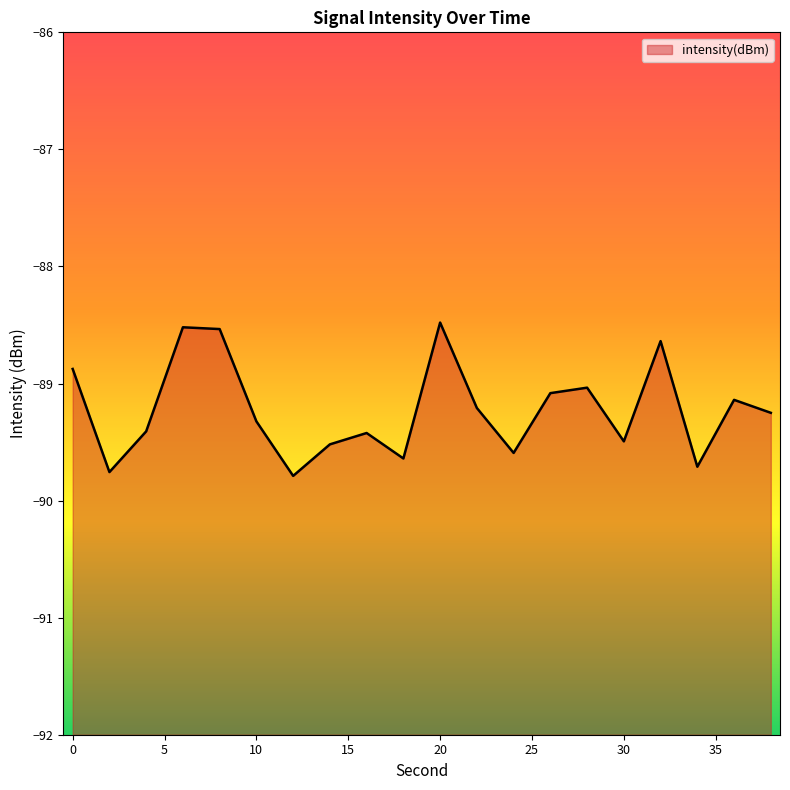

Rank the categories by value from lowest to highest.

12, 2, 34, 18, 24, 14, 30, 16, 4, 10, 38, 22, 36, 26, 28, 0, 32, 8, 6, 20